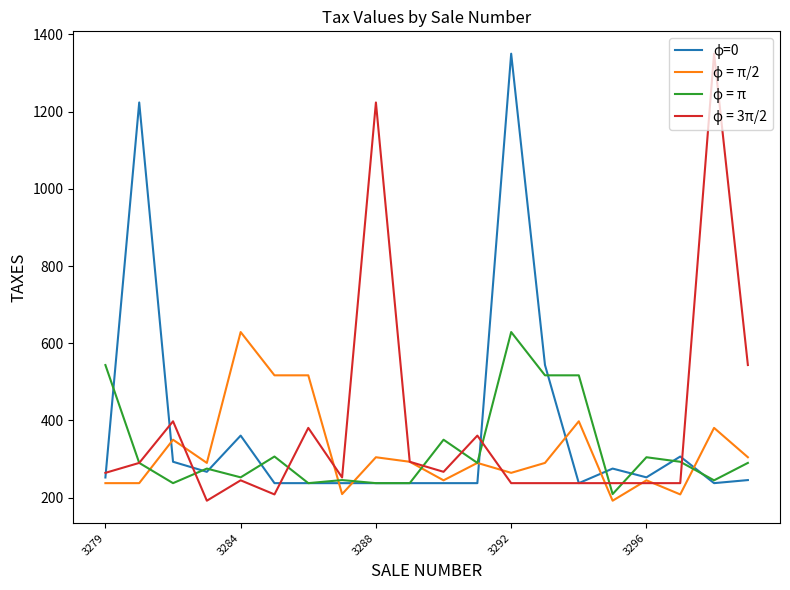

Count the number of categories in the chart.

20